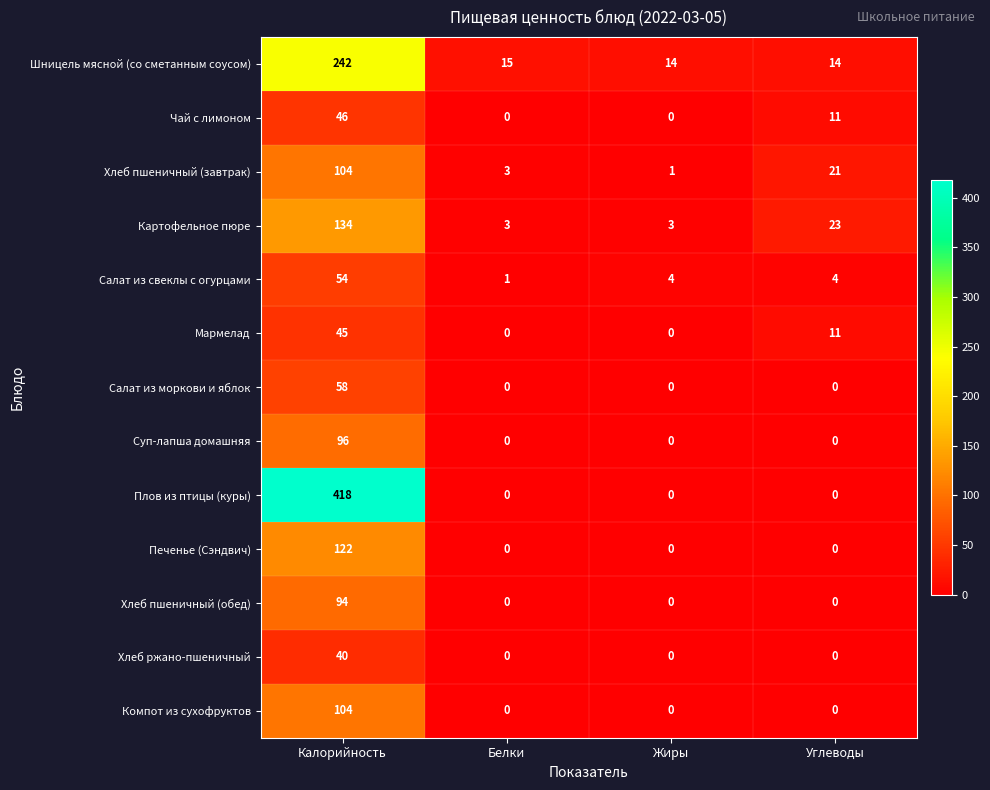

Which series has the largest total across all categories?

Плов из птицы (куры)